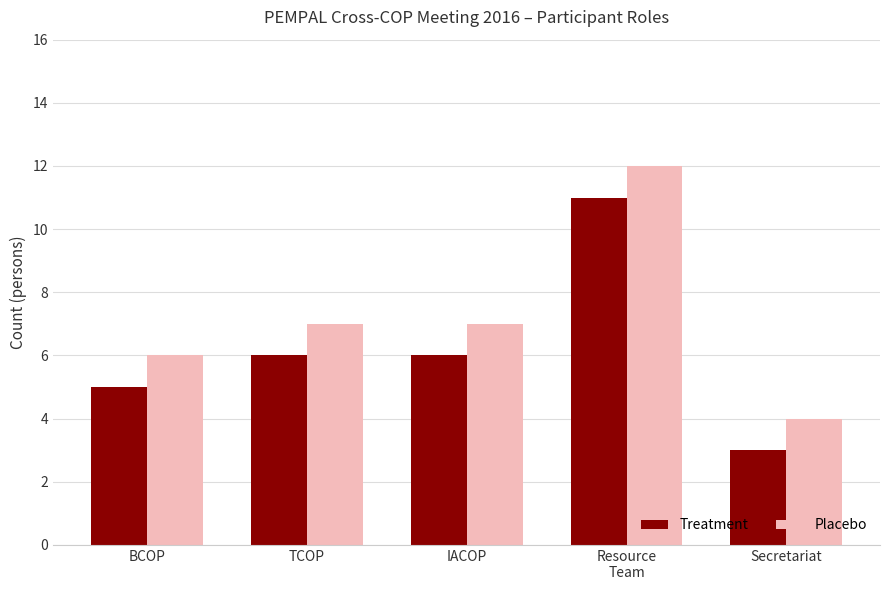

What is the difference between the second highest and minimum values in the Placebo series?

3